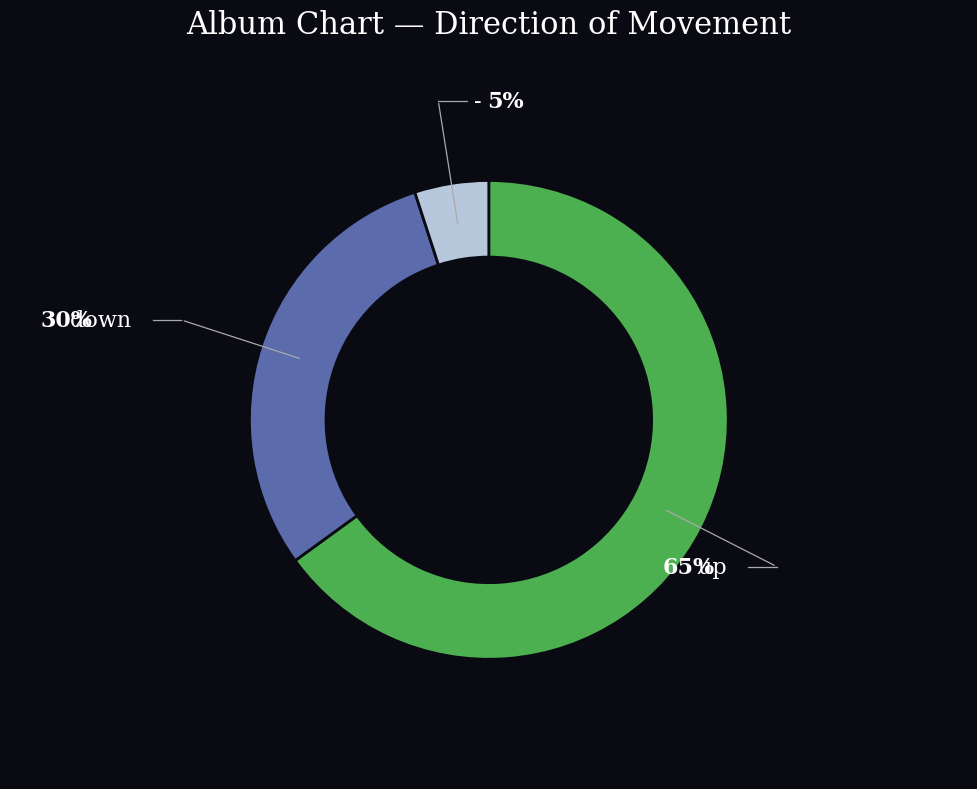

To the nearest percent, what is the average slice percentage?

33%